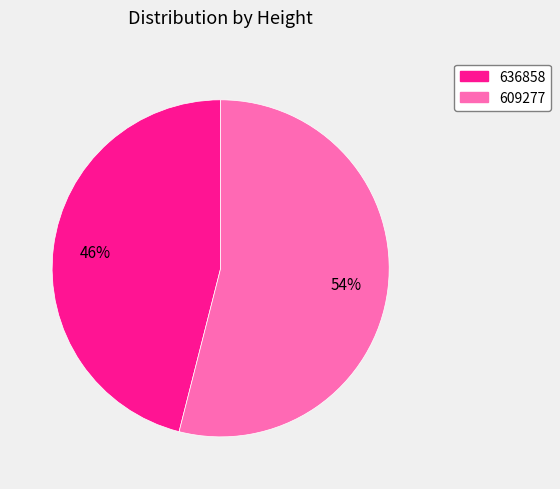

Between 609277 and 636858, which is larger?

609277